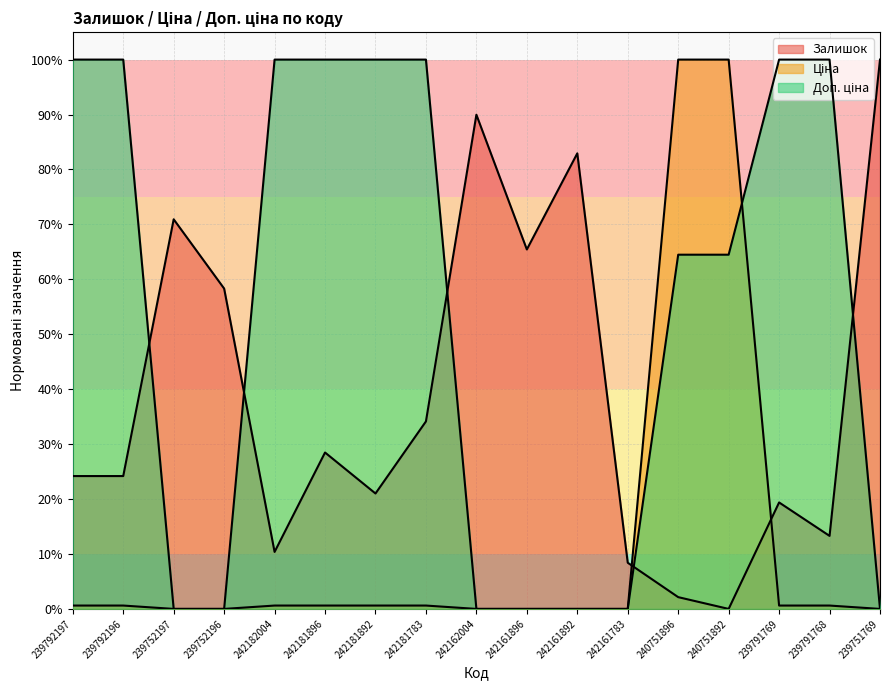

After their last crossing, which series has the higher values: Ціна or Доп. ціна?

Доп. ціна